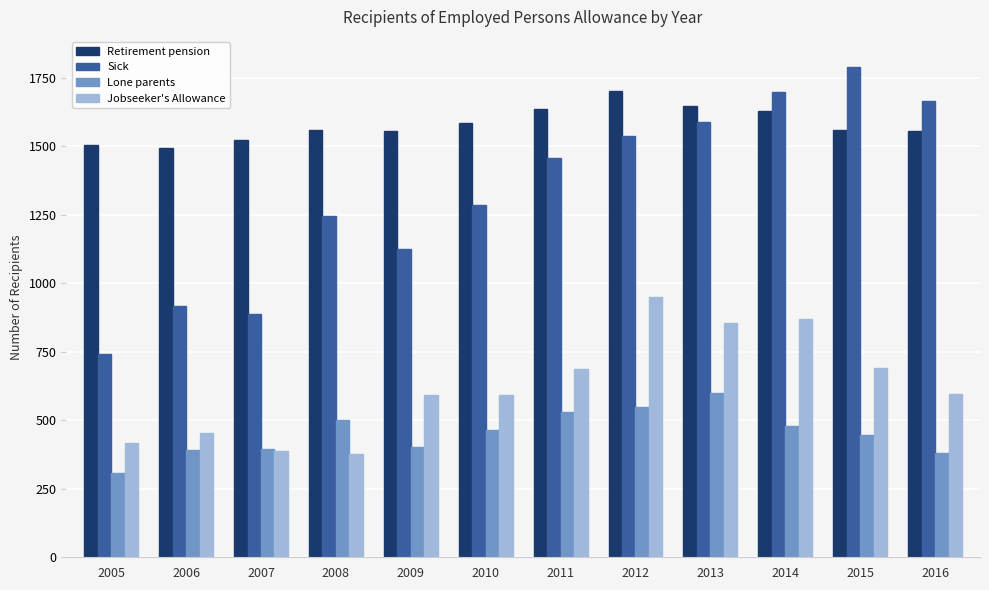

What are all the series names shown in the legend?

Retirement pension, Sick, Lone parents, Jobseeker's Allowance